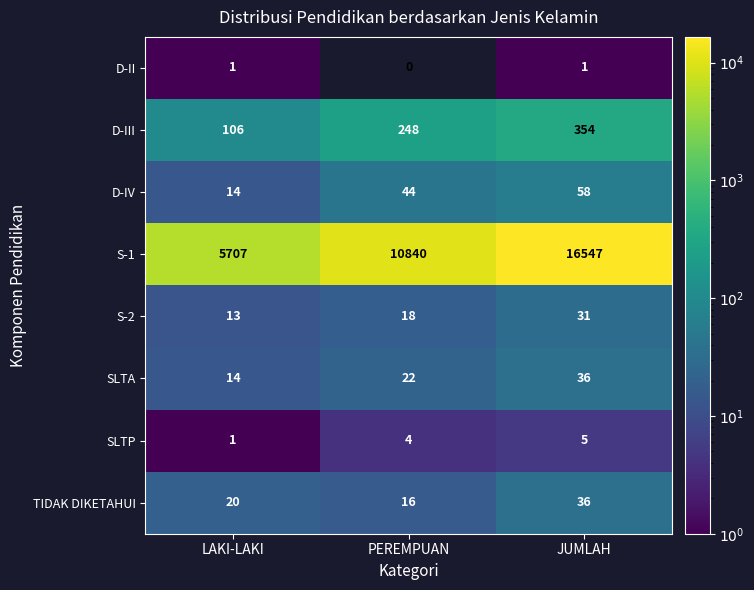

Is it true that TIDAK DIKETAHUI equals 56 at JUMLAH?

False